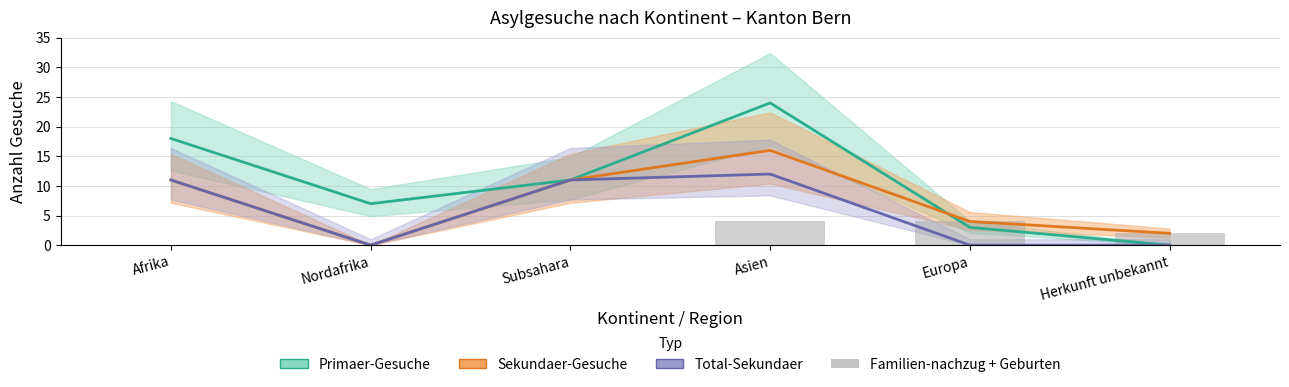

The value of Familien-nachzug + Geburten at Asien is 4. True or false?

True